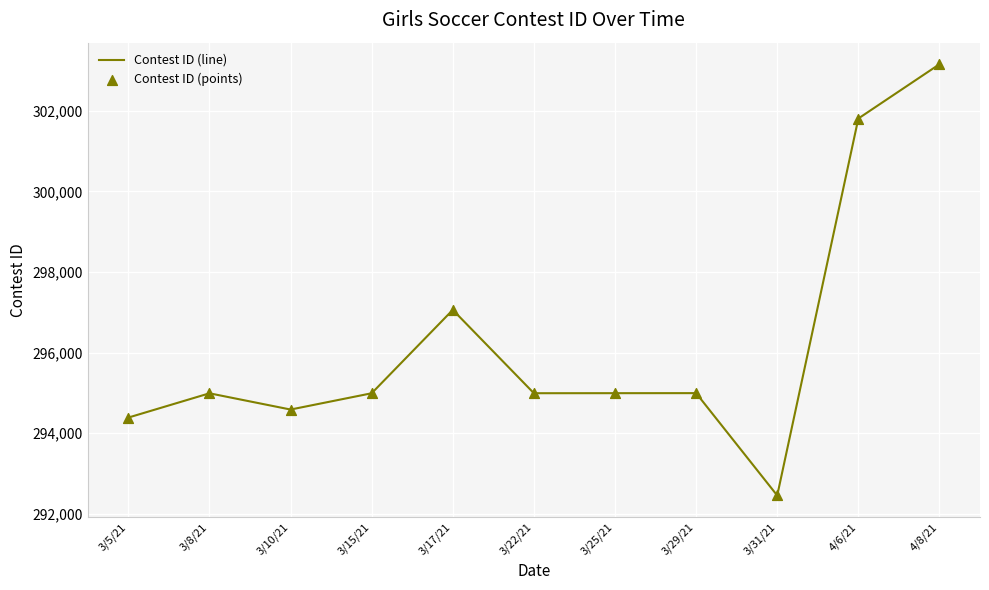

Between 3/22/21 and 4/6/21, which is larger?

4/6/21